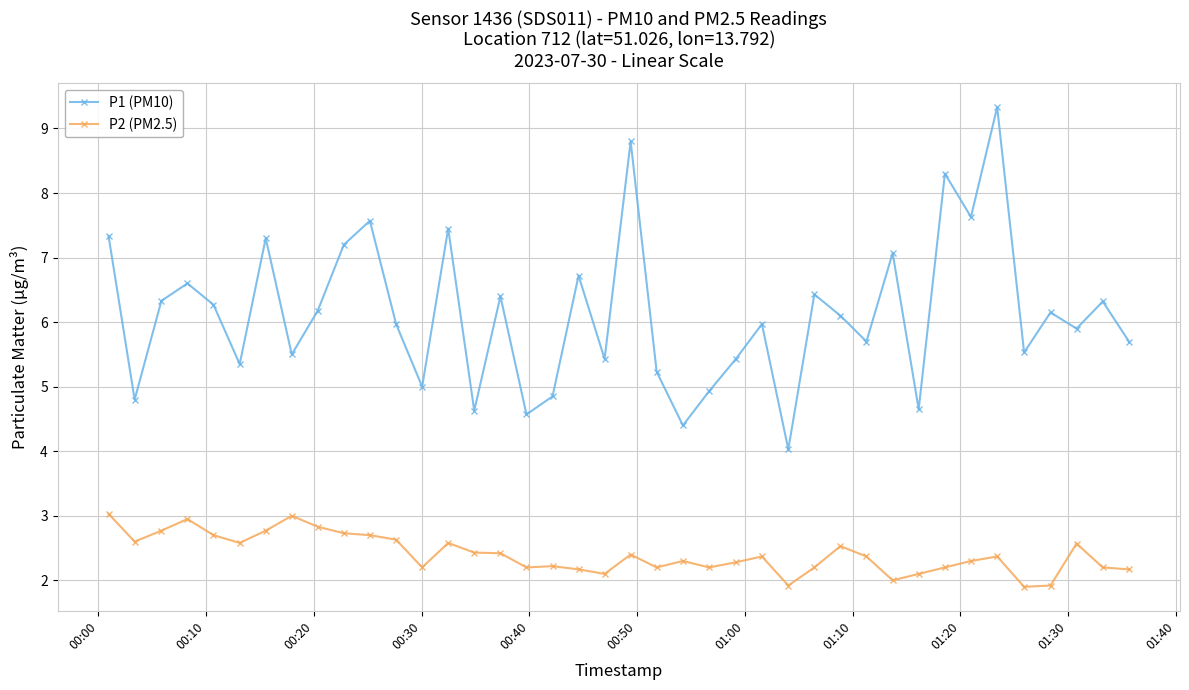

True or false: P2 (PM2.5) and P1 (PM10) cross at least once.

False